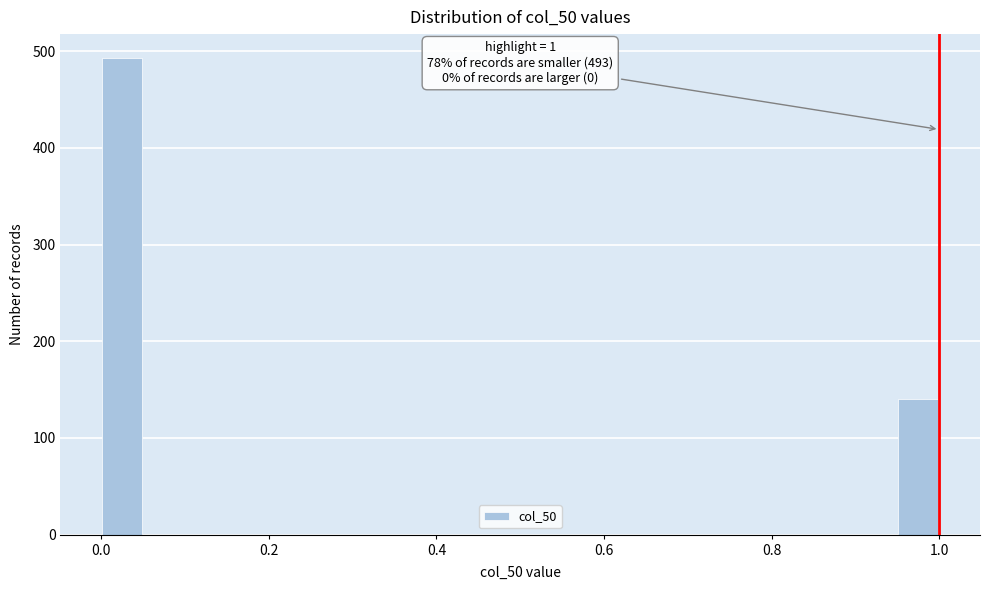

Read against the x-axis, roughly where is the centre of the tallest bar?

0.02